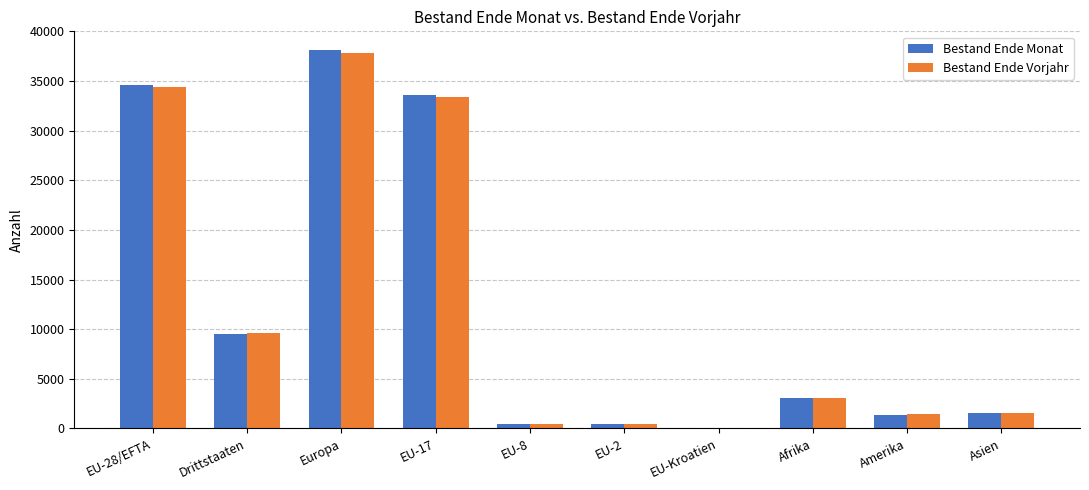

How many categories are shown in the chart?

10